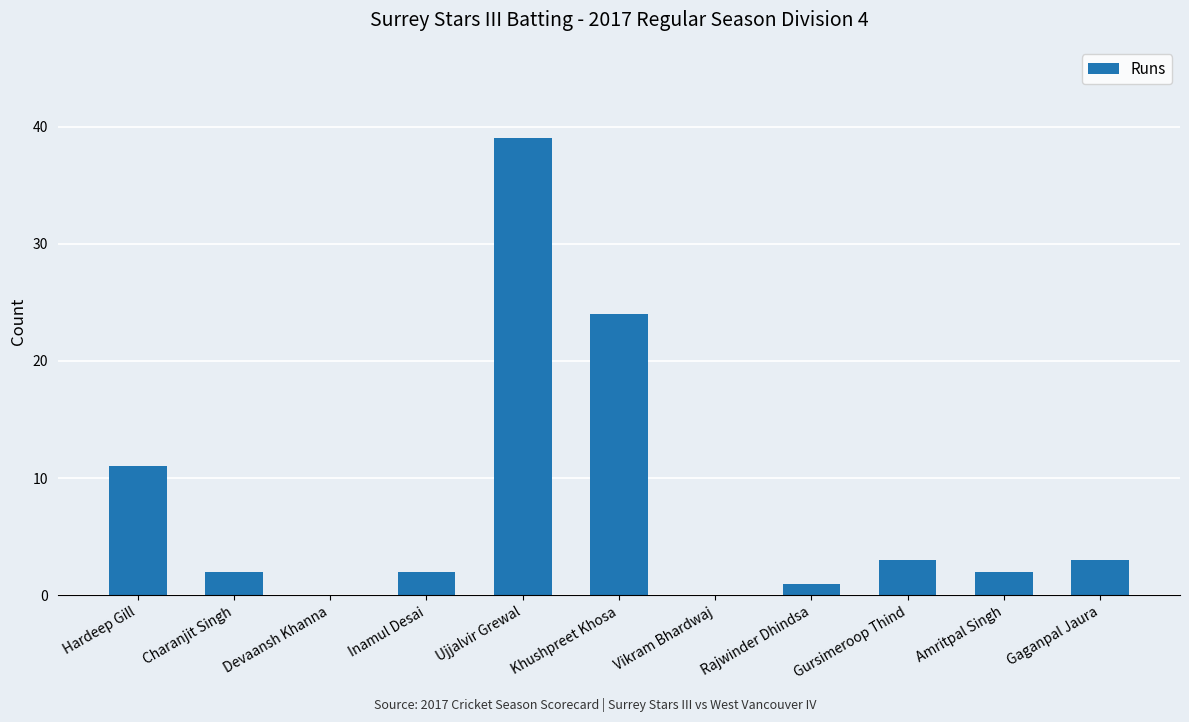

Are the bars horizontal?

No